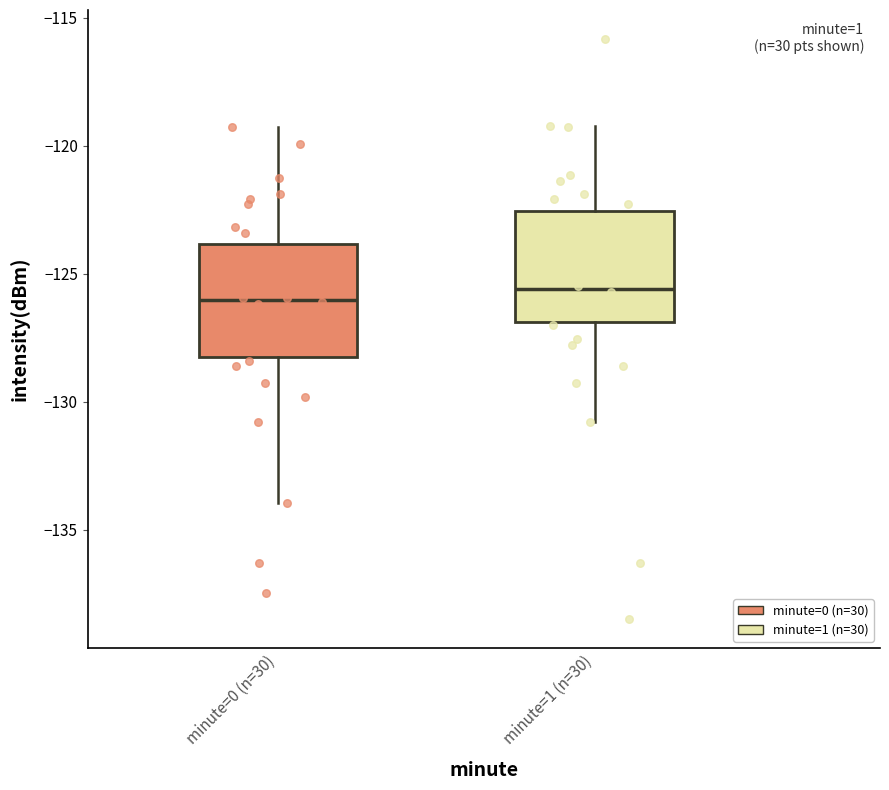

Reading left to right, transcribe this box plot: for each box, give where its median line is, the range the box spans, and where its two whiskers end, as read against the y-axis. The values are not printed on the chart, so give them approximately, as read against the axis.

minute=0 (n=30): median -126.0, box -128.0 to -124.0, whiskers -134.0 to -119.5
minute=1 (n=30): median -125.5, box -127.0 to -122.5, whiskers -131.0 to -119.0